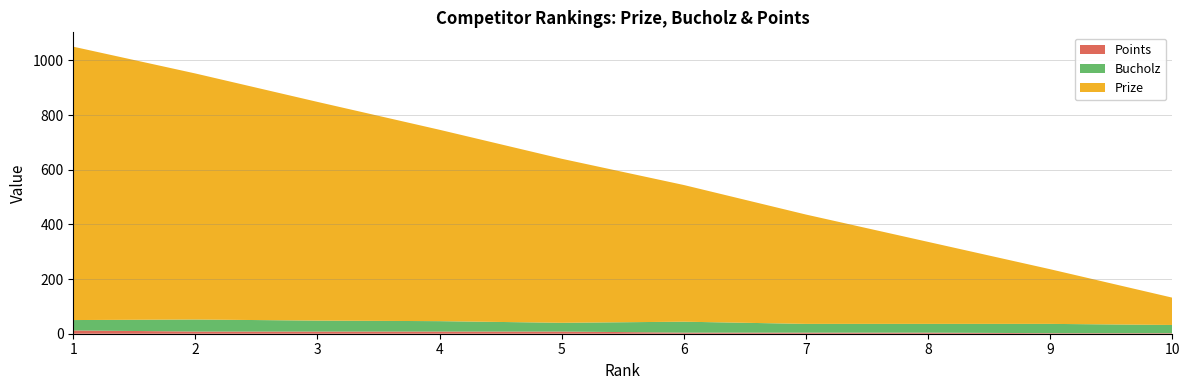

Reading left to right, what are all the values shown in this chart?

Prize: 1=1000	2=900	3=800	4=700	5=600	6=500	7=400	8=300	9=200	10=100
Bucholz: 1=38	2=44	3=40	4=38	5=32	6=40	7=32	8=32	9=34	10=30
Points: 1=12	2=8	3=8	4=8	5=8	6=4	7=4	8=4	9=2	10=2